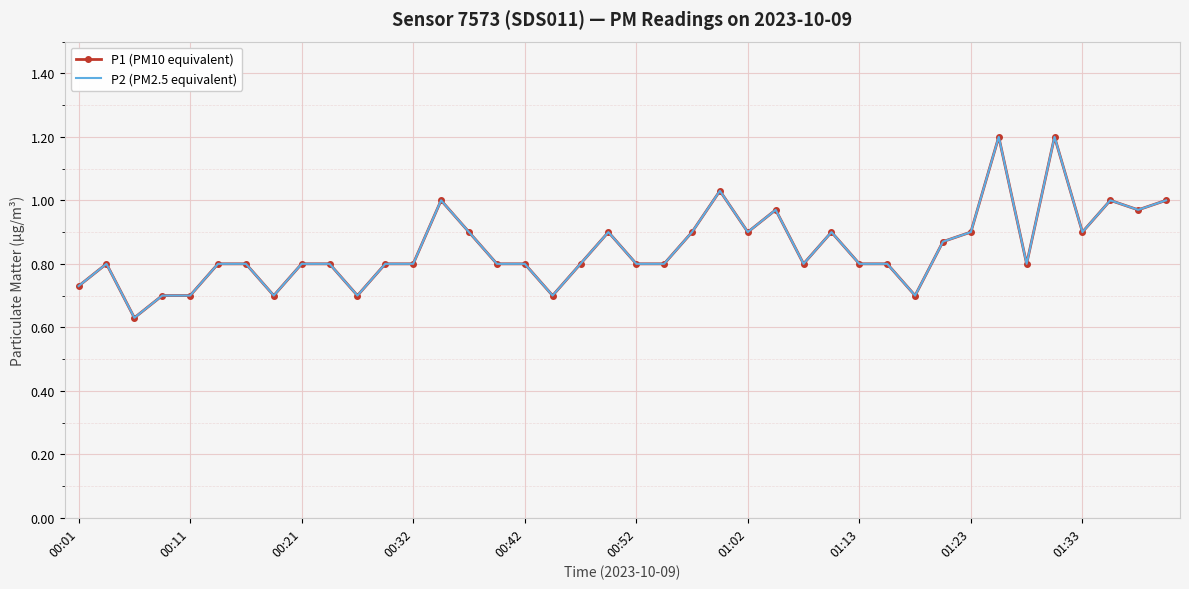

How many interior local valleys does the P1 (PM10 equivalent) series have?

10